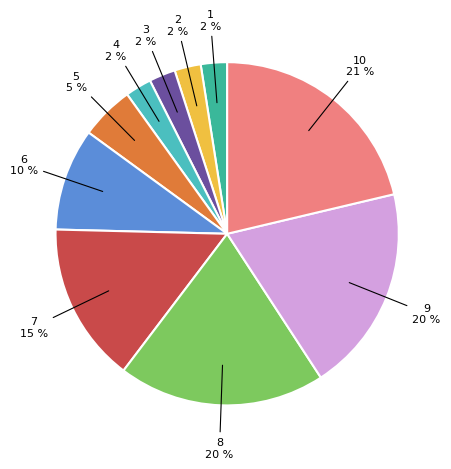

To the nearest percent, what is the average slice percentage?

10%